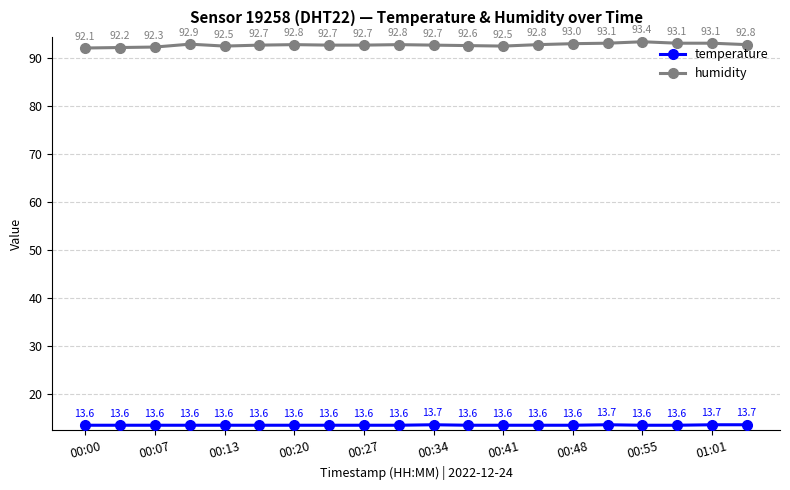

What is the minimum value shown in the chart?

13.6